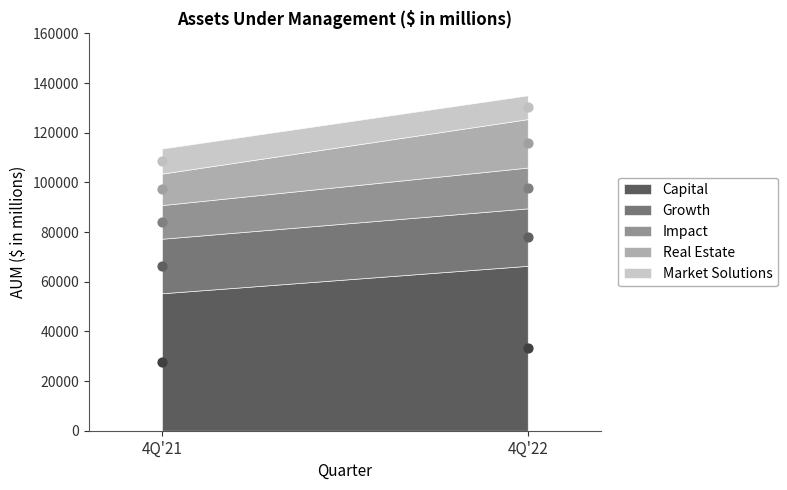

Which series reaches the minimum Y coordinate?

Market Solutions